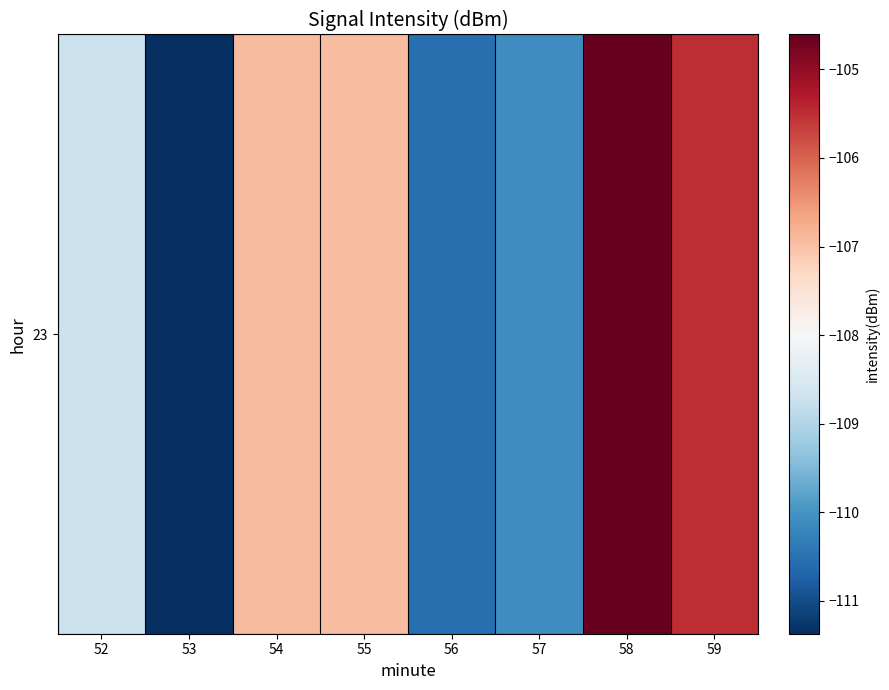

Rank the categories by value from highest to lowest.

58, 59, 54, 55, 52, 57, 56, 53